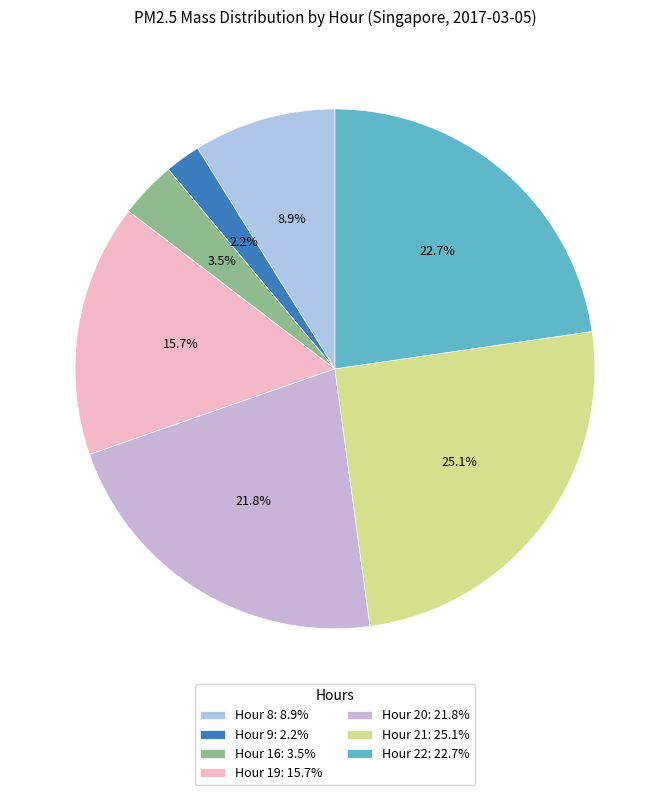

To the nearest percent, what is the average slice percentage?

14%